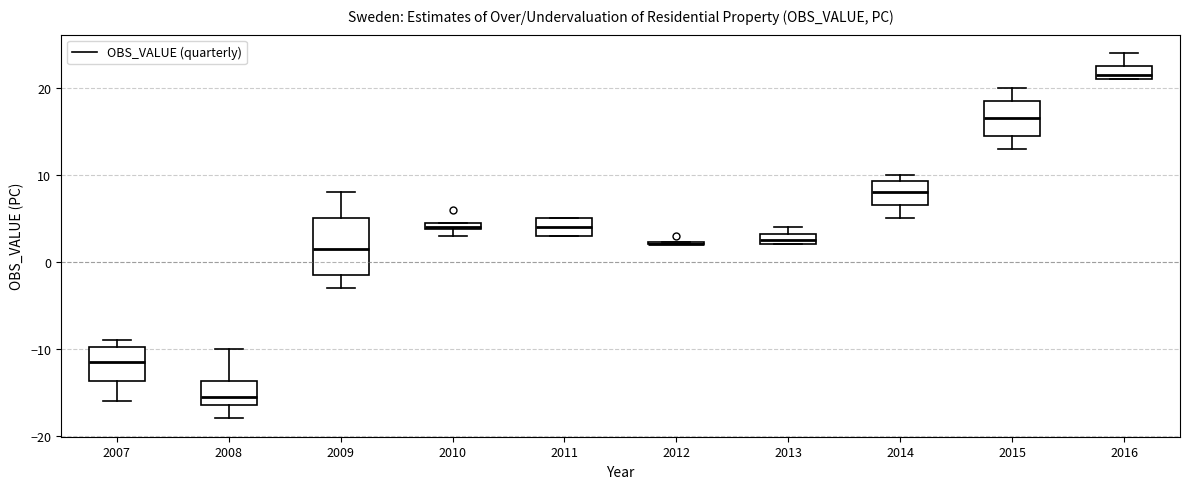

Where does the median line of the box at x = 2014 sit on the y-axis? The values are not printed on the chart, so give them approximately, as read against the axis.

8